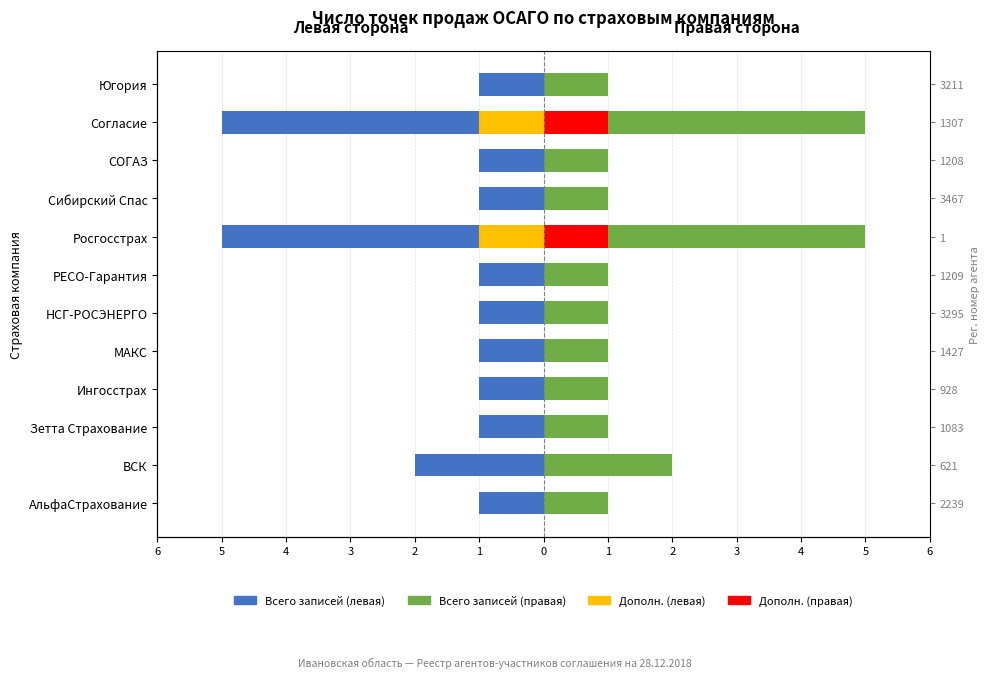

Reading right to left, what are all the values shown in this chart?

Всего записей (левая ось): -1	-5	-1	-1	-5	-1	-1	-1	-1	-1	-2	-1
Всего записей (правая ось): 1	5	1	1	5	1	1	1	1	1	2	1
Дополн. (левая): 0	-1	0	0	-1	0	0	0	0	0	0	0
Дополн. (правая): 0	1	0	0	1	0	0	0	0	0	0	0